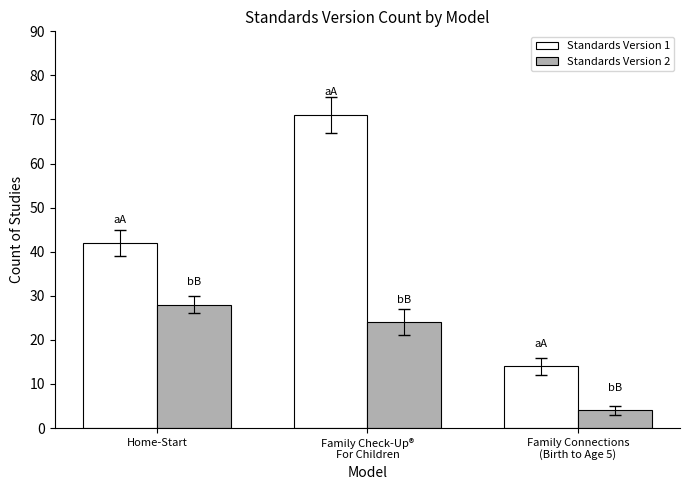

How many data points does each series have?

3